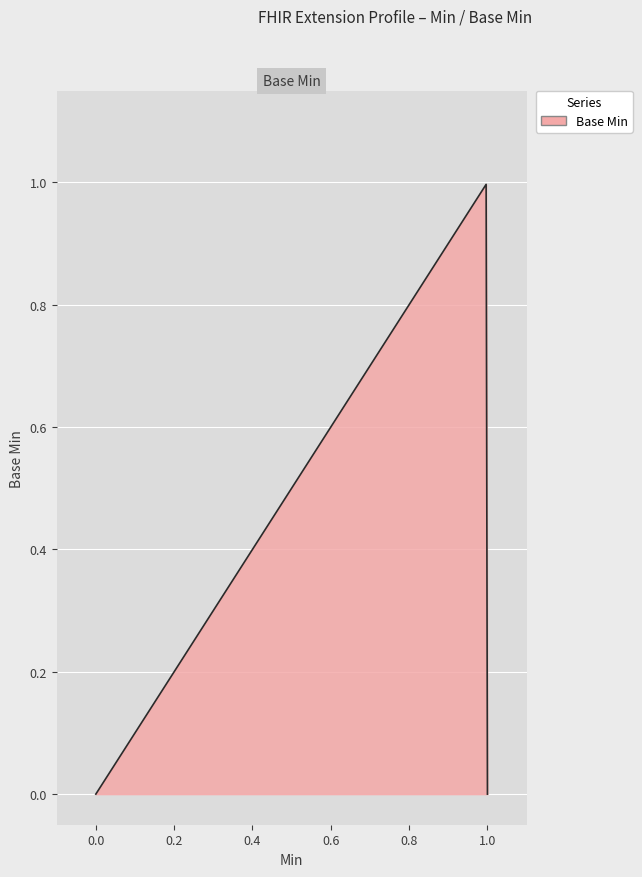

What is the difference between the maximum and second lowest values?

1